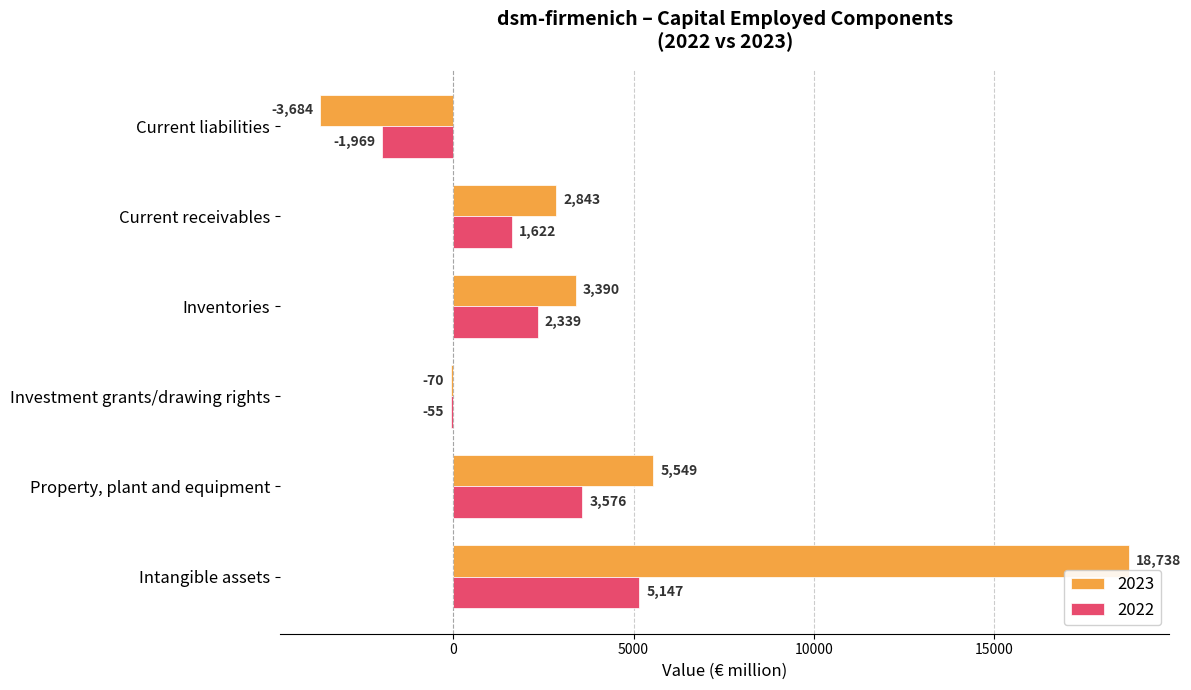

What is the sum of all 2023 values?

26766